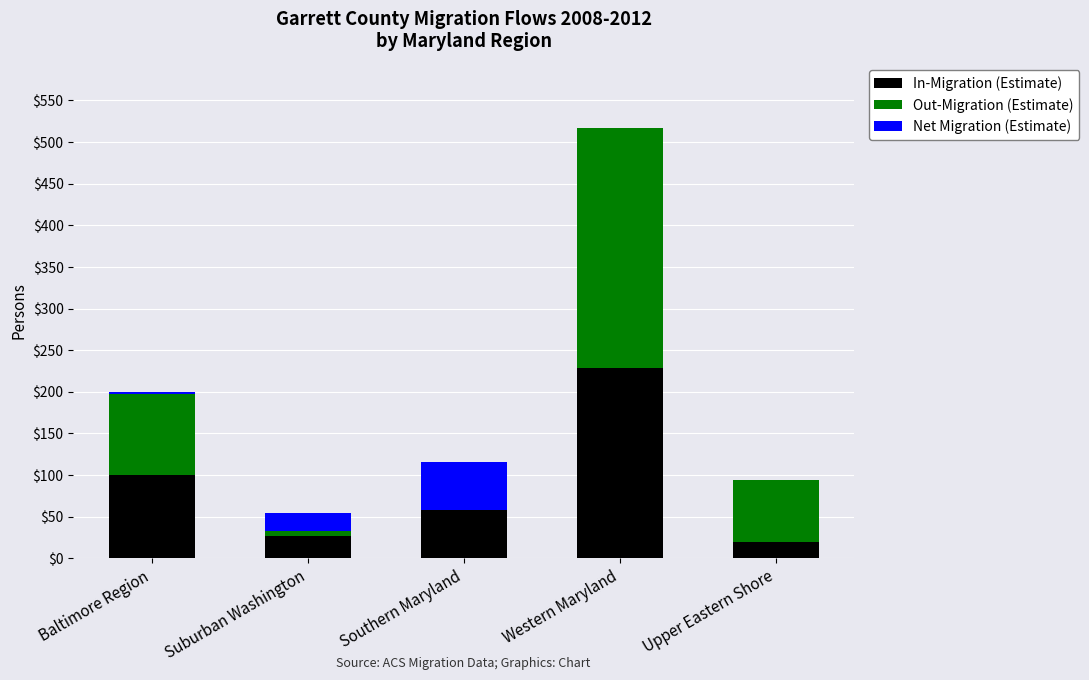

At which label does In-Migration (Estimate) reach its peak?

Western Maryland